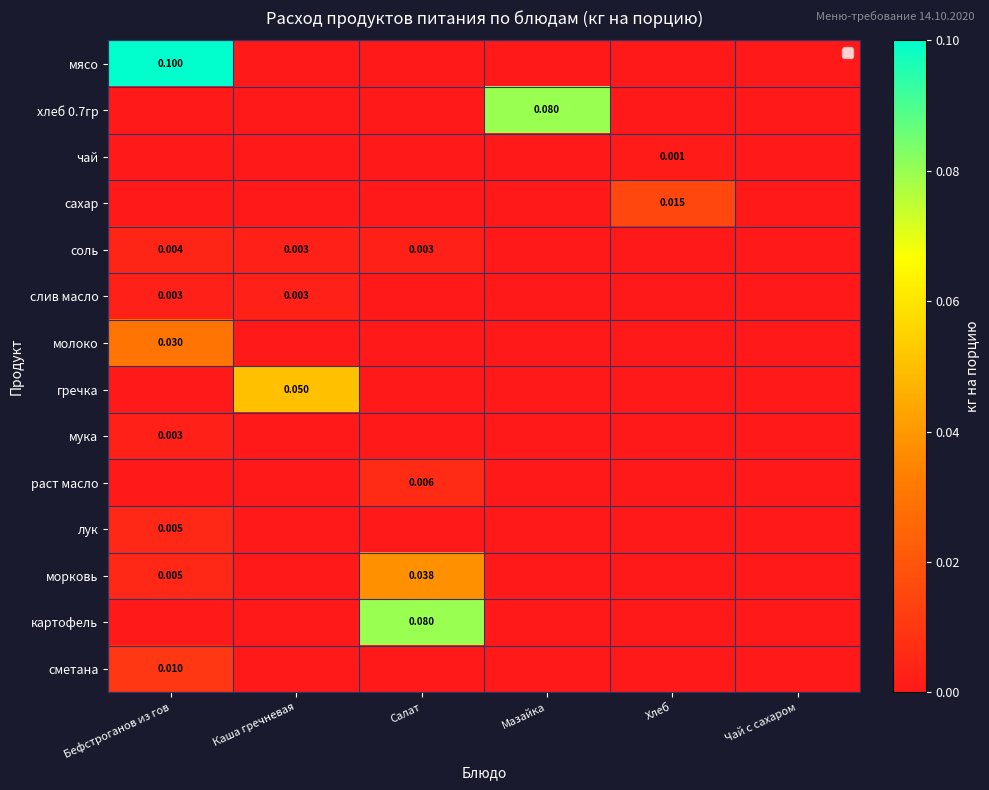

List the labels in order of гречка value, largest first.

Каша гречневая, Бефстроганов из гов, Салат, Мазайка, Хлеб, Чай с сахаром